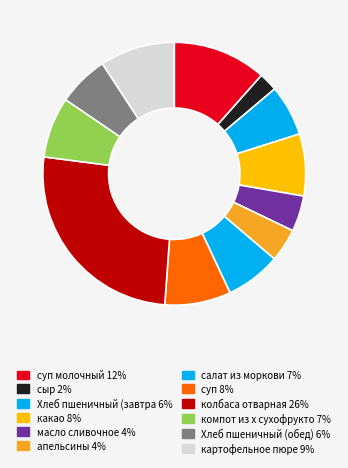

Which slice is the smallest?

сыр